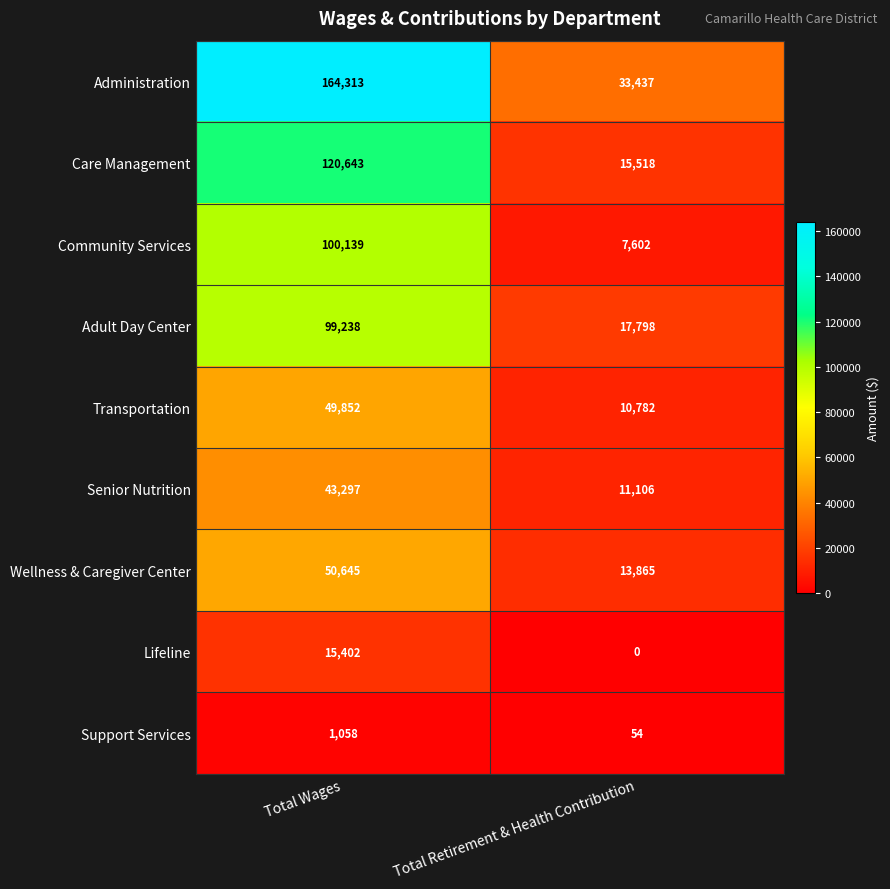

Which category has the highest value across all series?

Total Wages